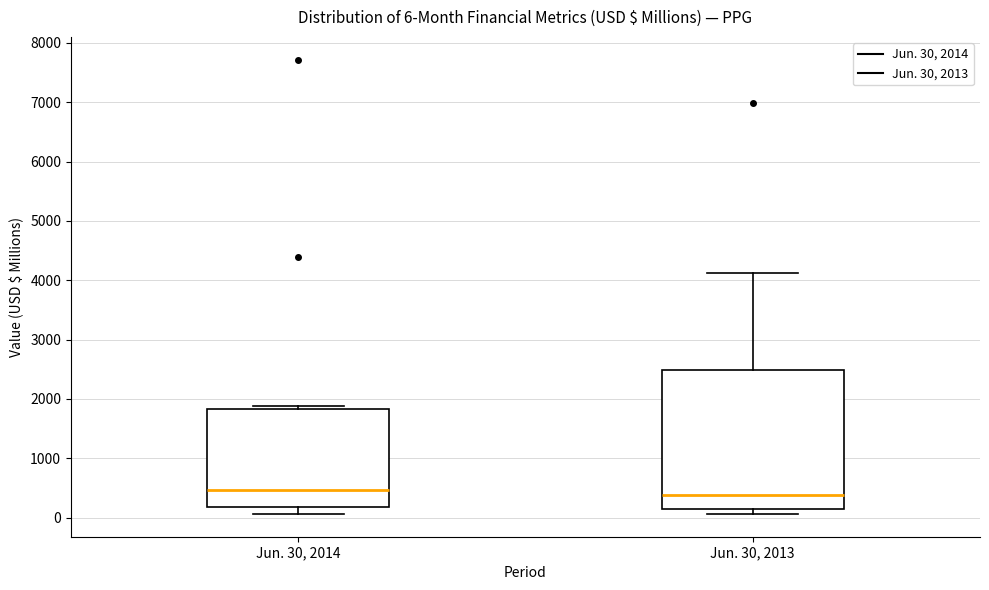

Comparing the boxes themselves (not the whiskers), which one is the tallest?

Jun. 30, 2013